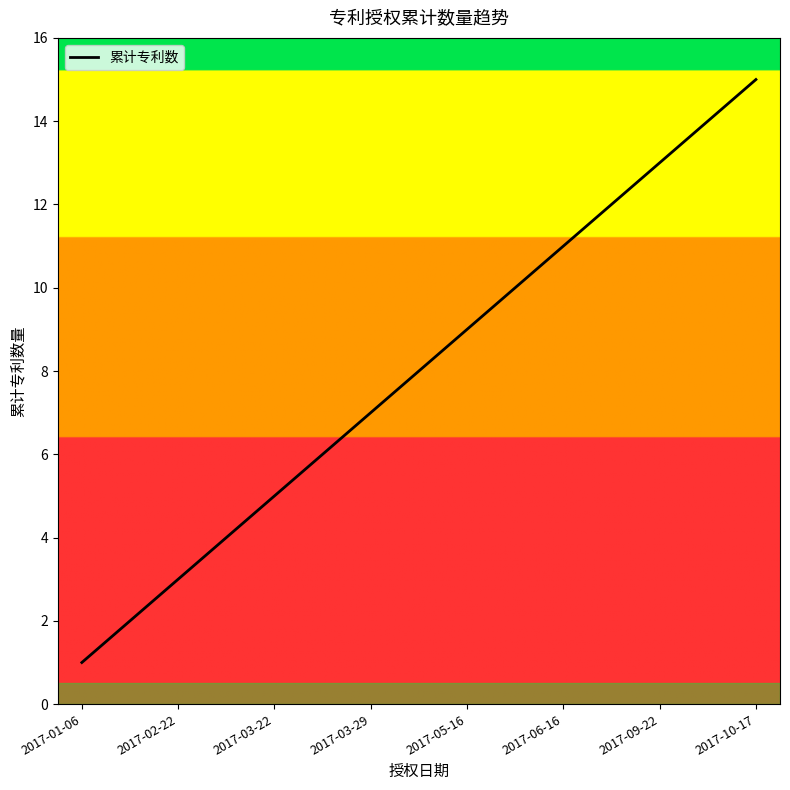

What is the maximum value shown in the chart?

15